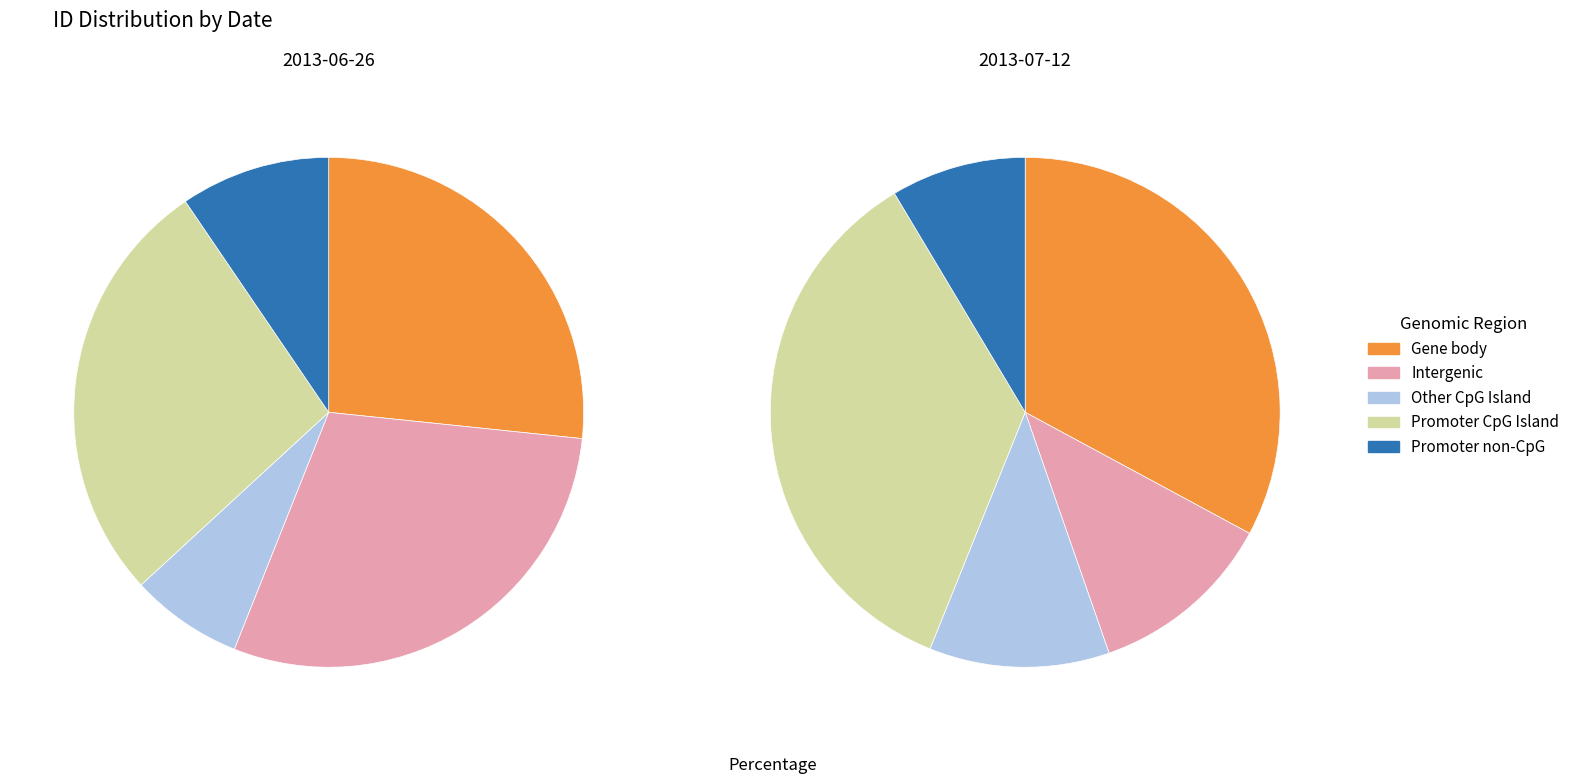

Which series has the widest spread of values?

Intergenic